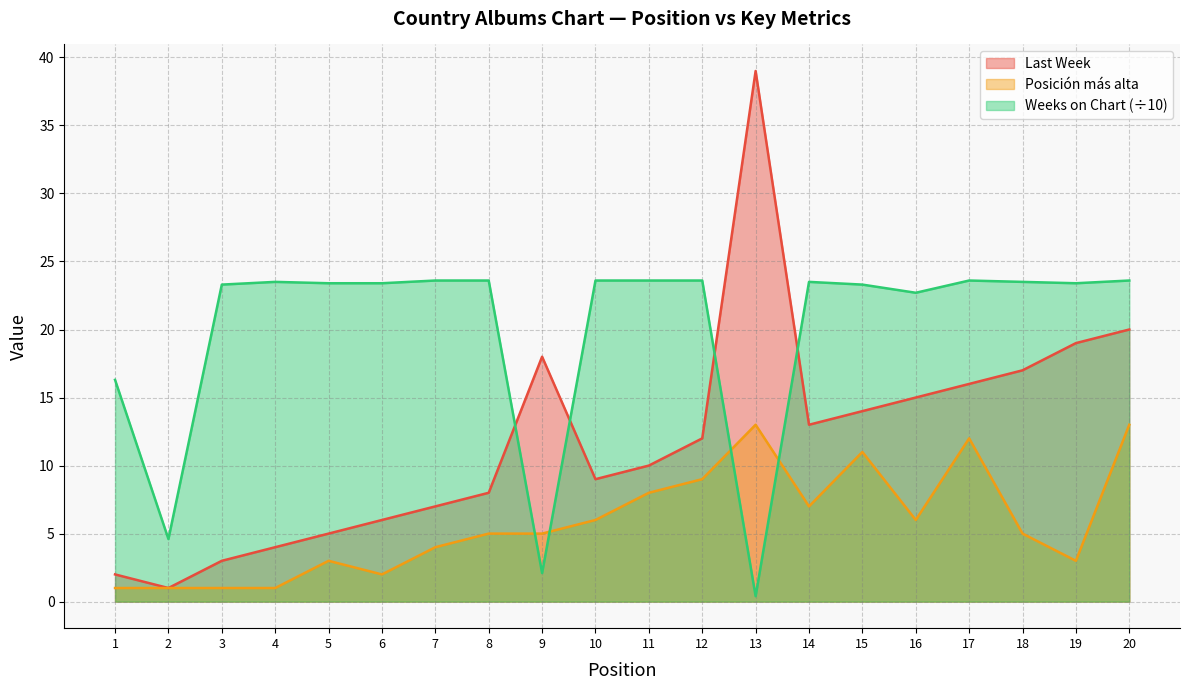

Between 11 and 4, which is larger?

11